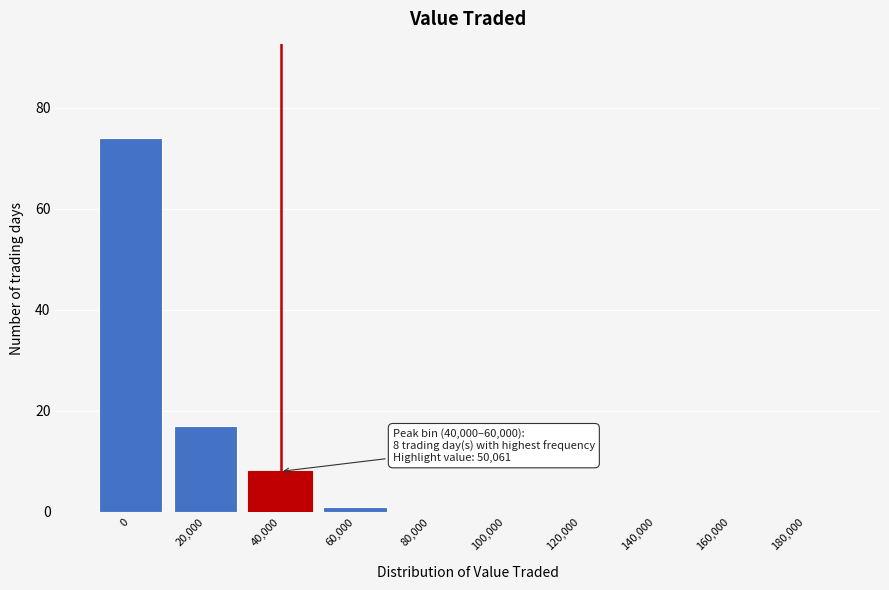

Reading left to right, list all the values displayed in this chart.

0=74	20,000=17	40,000=8	60,000=1	80,000=0	100,000=0	120,000=0	140,000=0	160,000=0	180,000=0